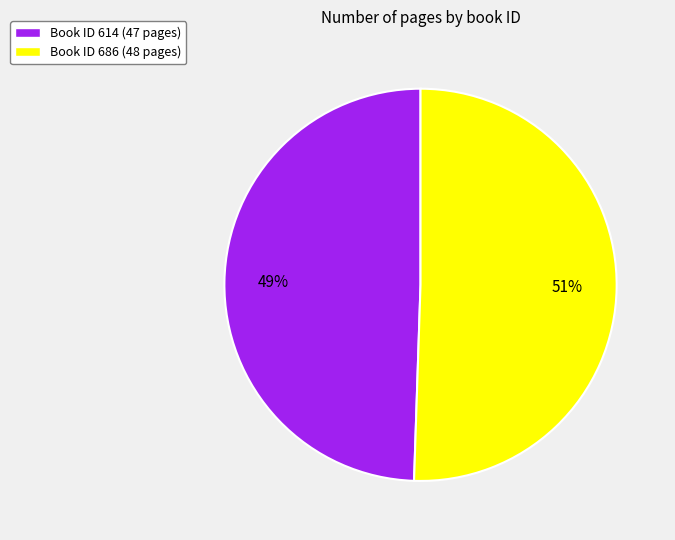

Do Book ID 614 (47 pages) and Book ID 686 (48 pages) together represent more than half of the pie?

Yes